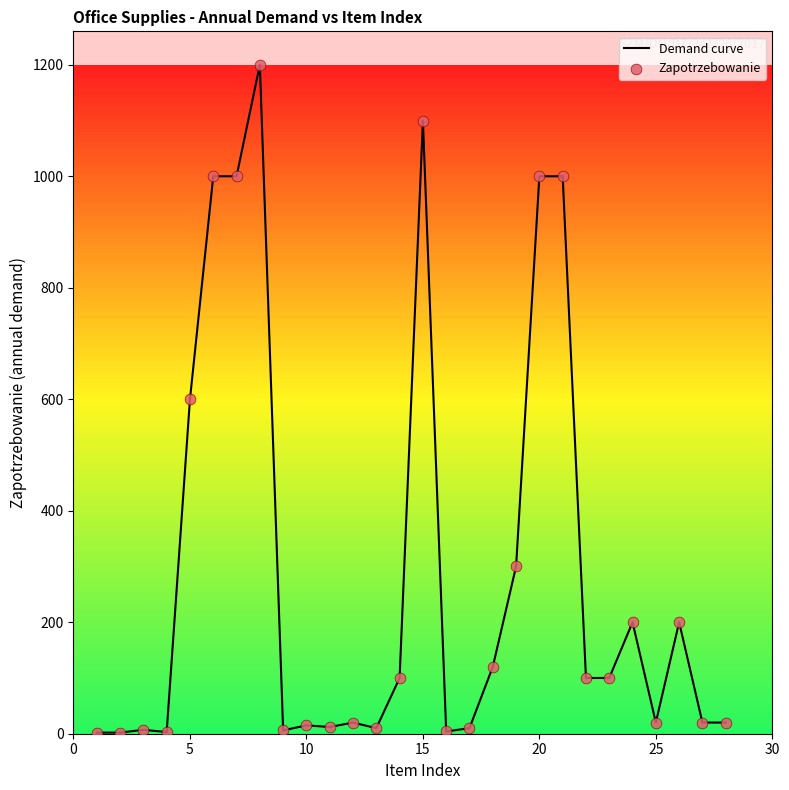

What is the difference between the maximum and minimum values?

1198